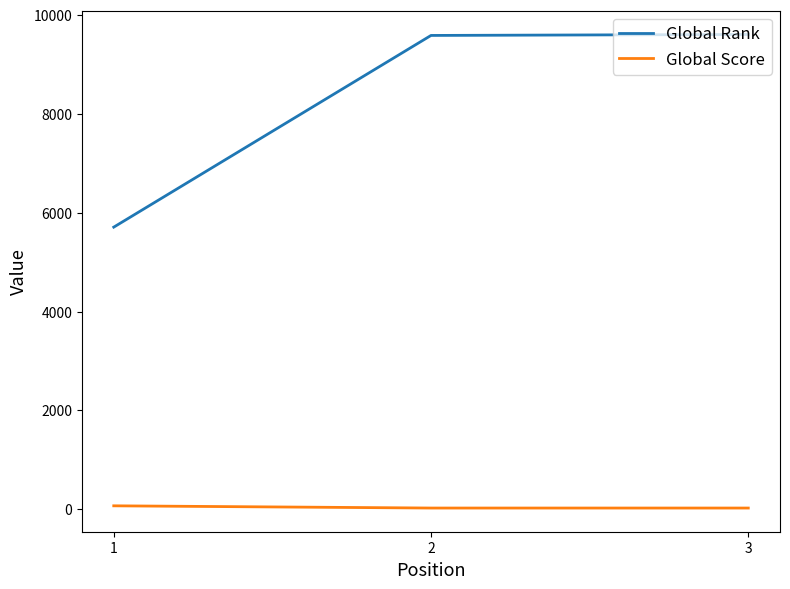

At 3, list the series in order from largest to smallest.

Global Rank, Global Score